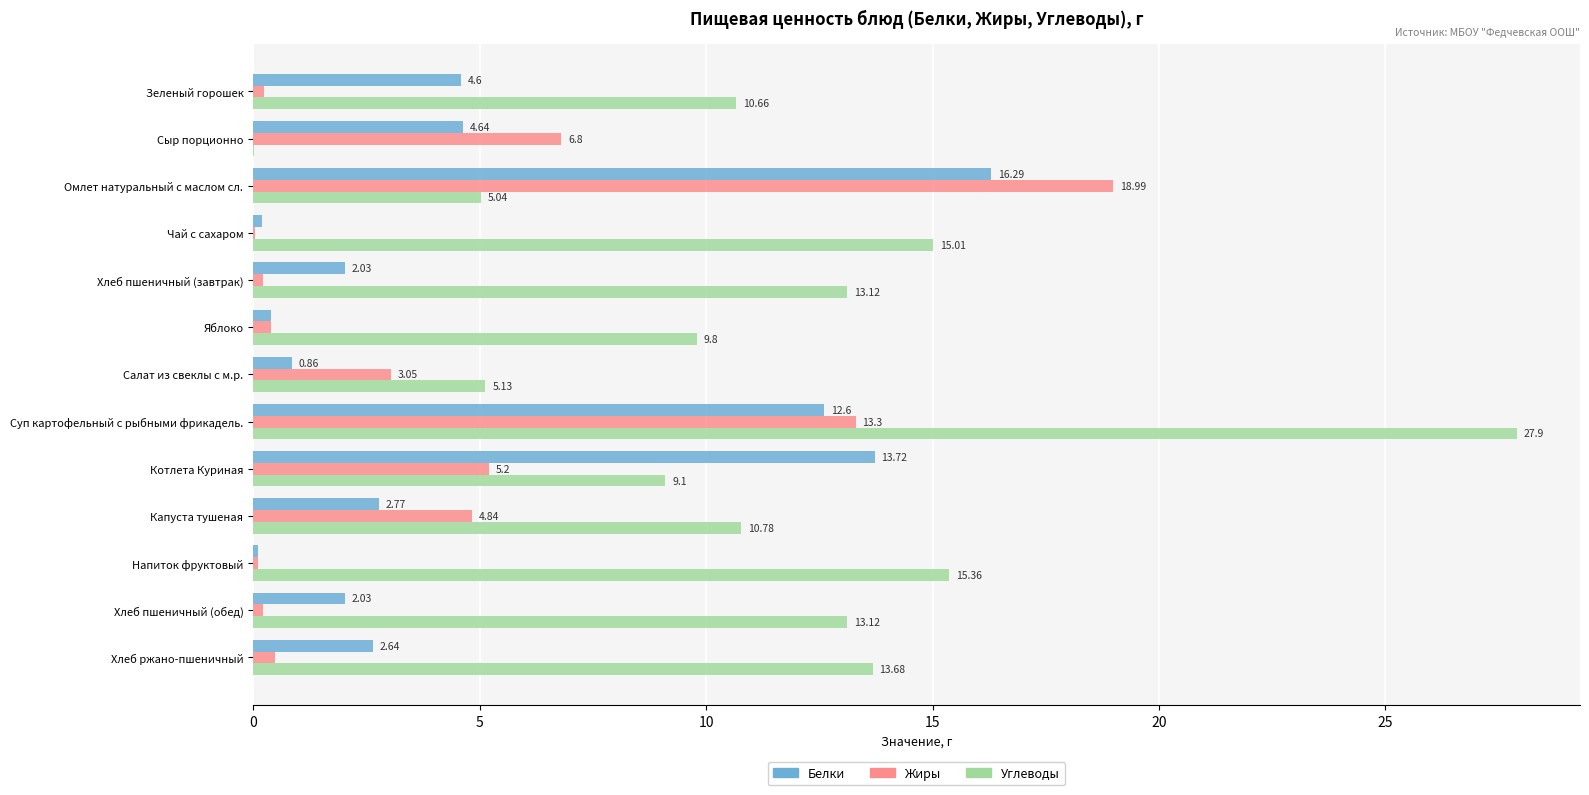

What is the sum of all Жиры values?

53.9